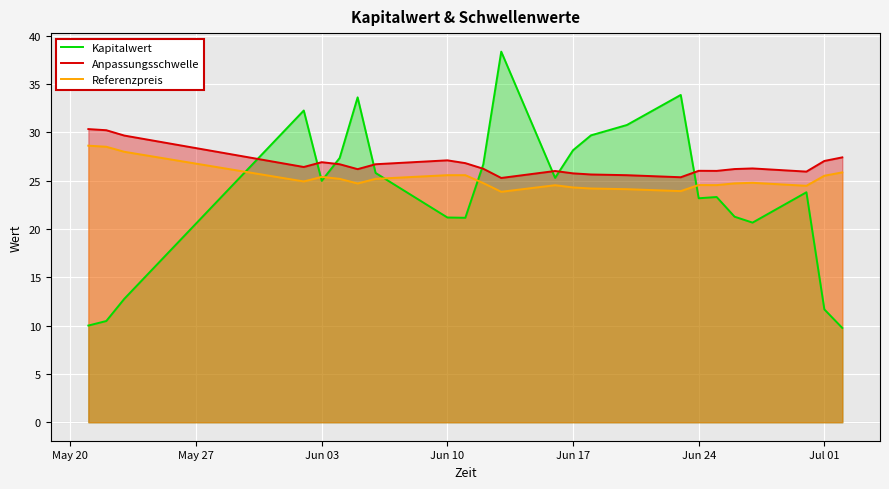

What is the value of the Anpassungsschwelle point at the 3rd from the left?

29.7